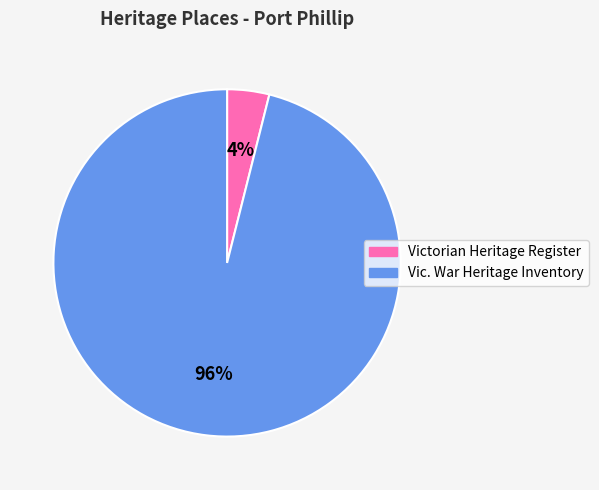

Is there any slice that represents more than half of the pie?

Yes